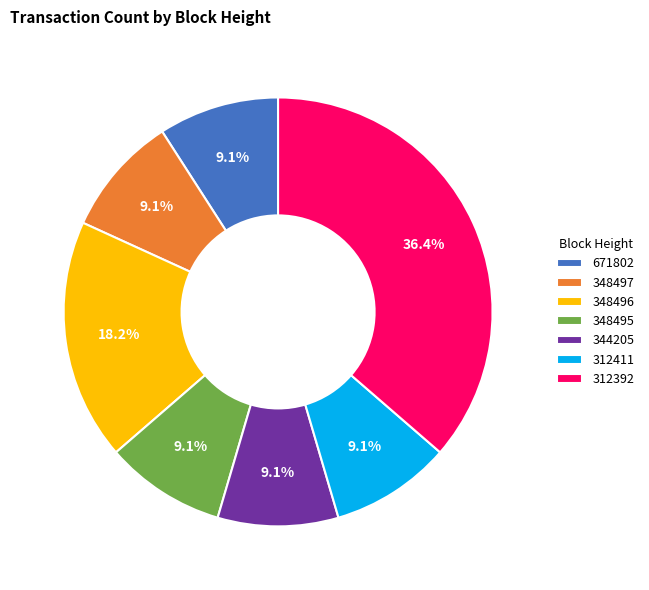

How many slices are in this pie chart?

7